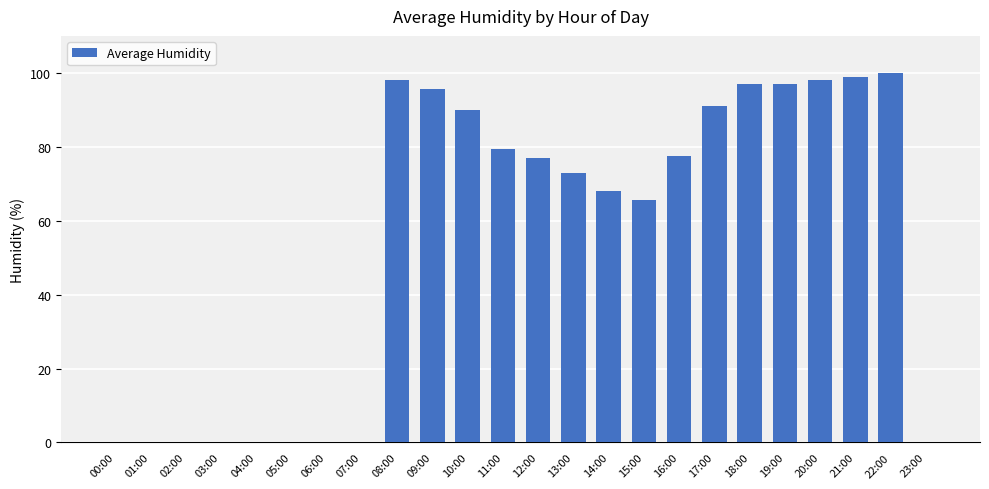

Where is the data nearest to the value 50?

15:00